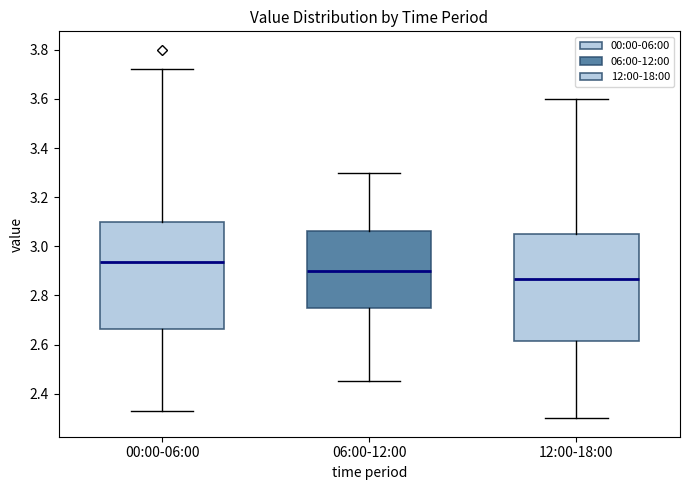

Reading left to right, read every box against the y-axis: the position of its median line, the range the box covers, and the ends of its whiskers. The values are not printed on the chart, so give them approximately, as read against the axis.

00:00-06:00: median 2.94, box 2.66 to 3.10, whiskers 2.34 to 3.72
06:00-12:00: median 2.90, box 2.76 to 3.06, whiskers 2.46 to 3.30
12:00-18:00: median 2.86, box 2.62 to 3.06, whiskers 2.30 to 3.60